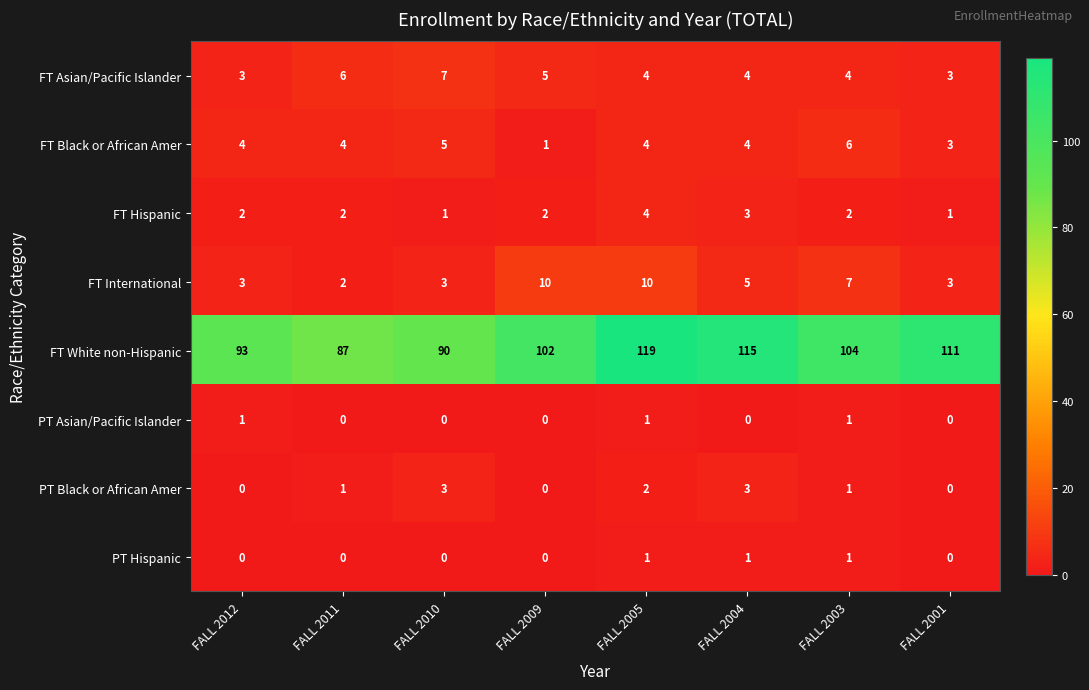

True or false: PT Asian/Pacific Islander has a value of 0 at FALL 2009.

True